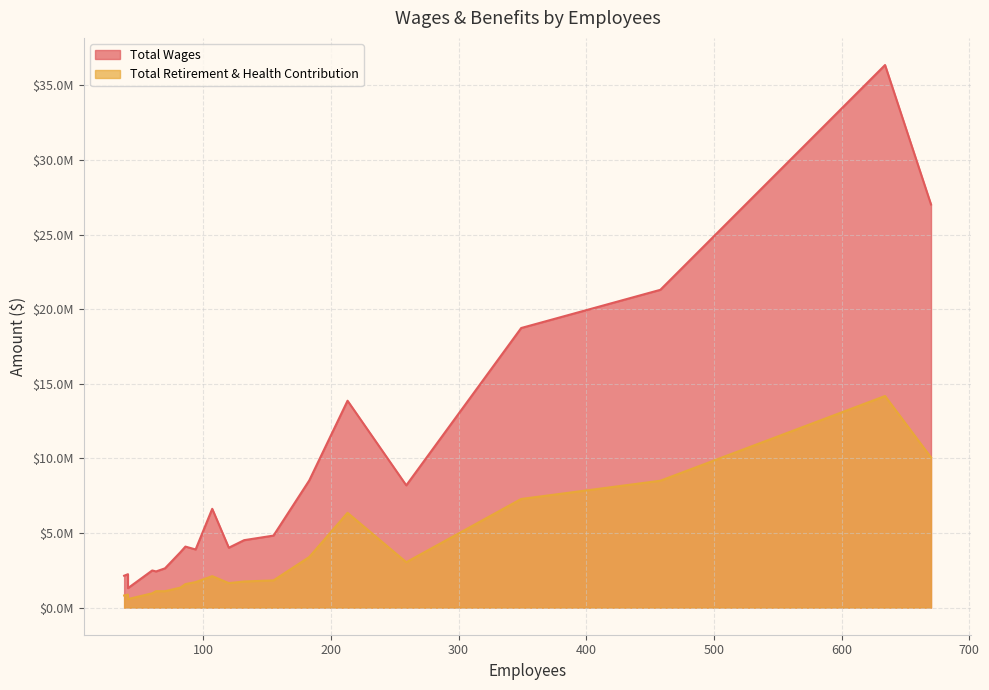

True or false: Total Wages and Total Retirement & Health Contribution cross at least once.

False